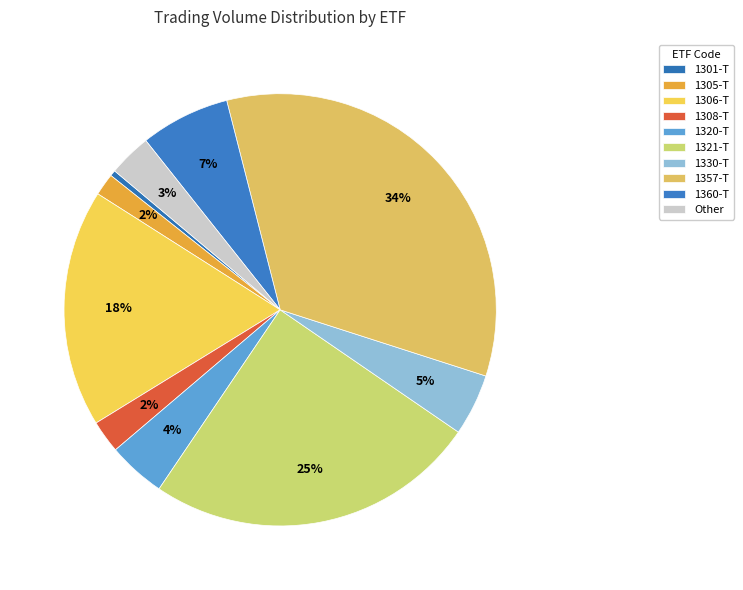

True or false: 1305-T accounts for 2% of the total.

True